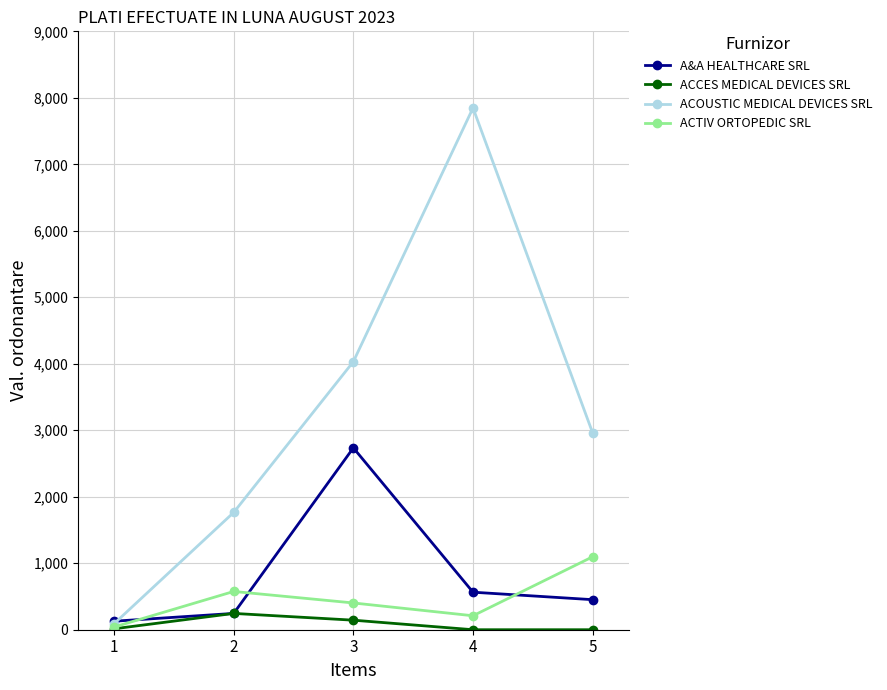

Which series changed the most between 1 and 2?

ACOUSTIC MEDICAL DEVICES SRL